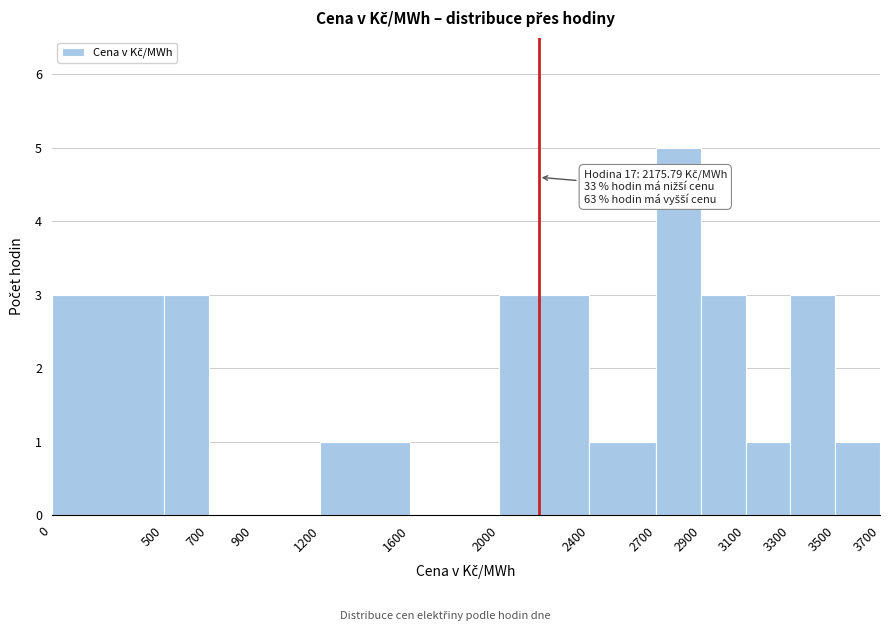

Which range on the x-axis has the tallest bar?

2700 to 2900